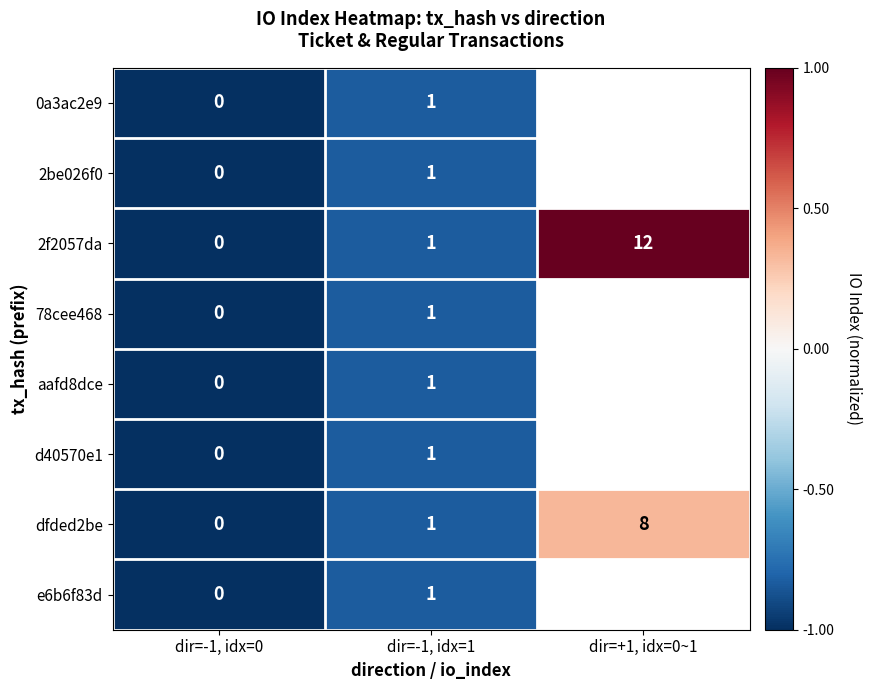

The 2f2057da series shows 19 at dir=+1, idx=0~1. True or false?

False